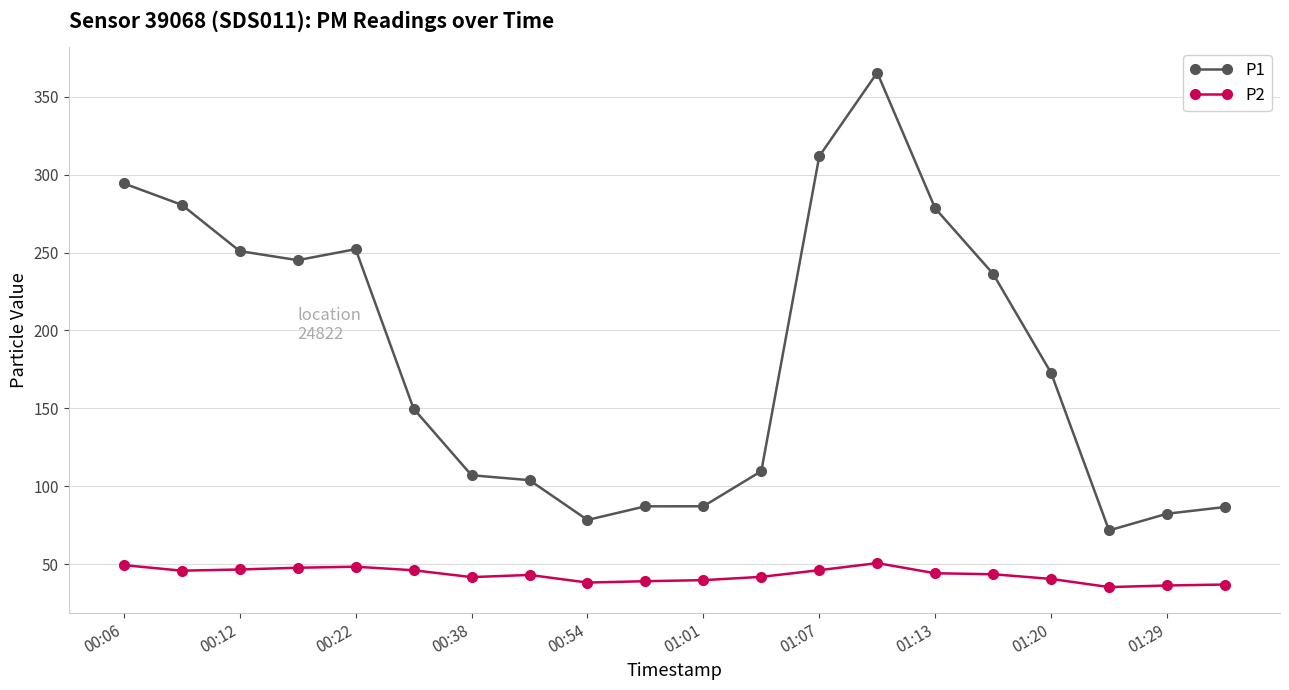

What is the greatest value displayed?

365.6